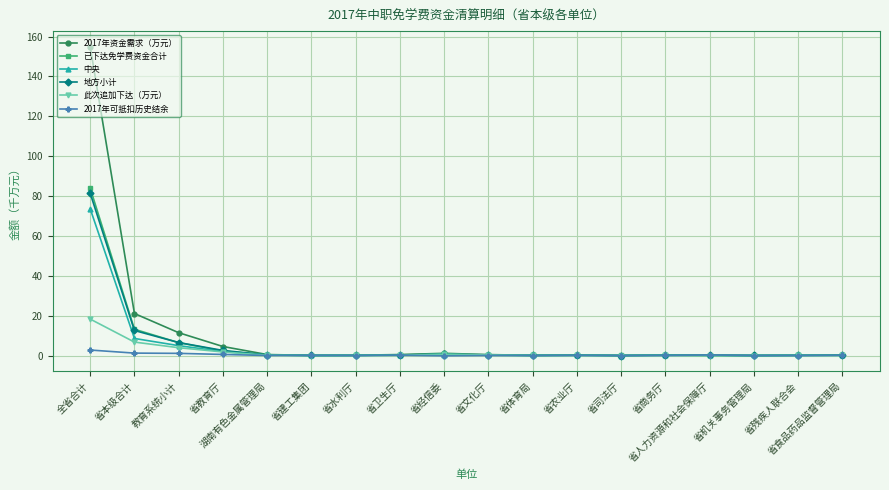

How many lines are shown in the chart?

6